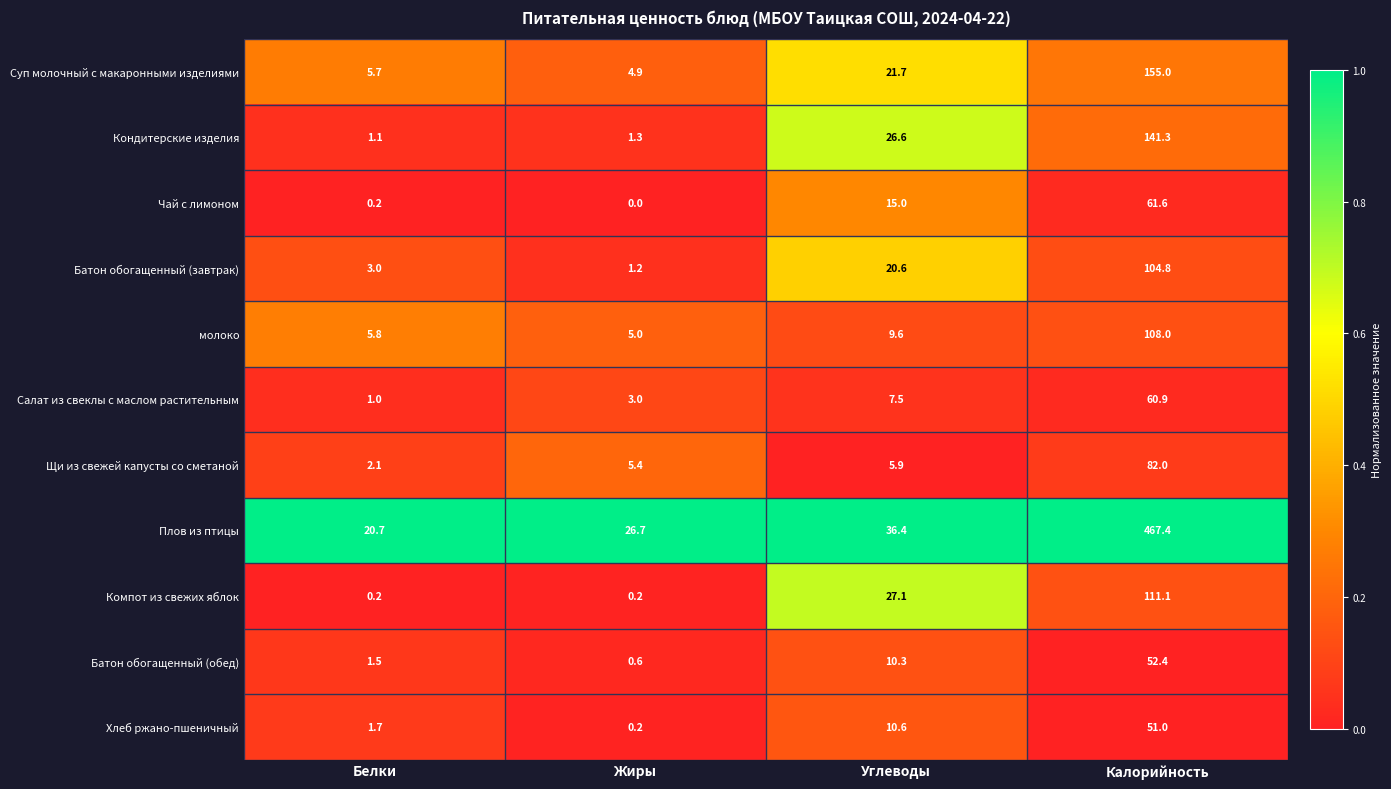

What is the difference between the highest and lowest values at Белки?

20.5